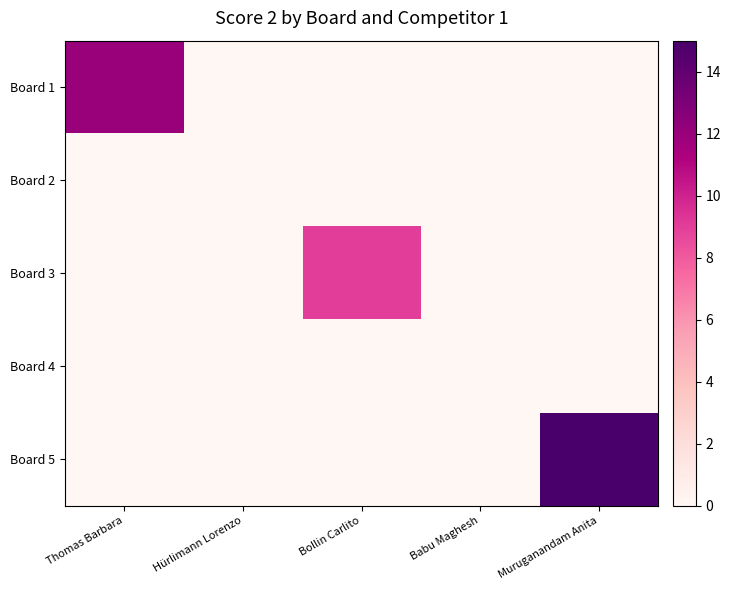

Reading left to right, transcribe all the data shown in this chart.

Board 1: Thomas Barbara=12	Hürlimann Lorenzo=0	Bollin Carlito=0	Babu Maghesh=0	Muruganandam Anita=0
Board 2: Thomas Barbara=0	Hürlimann Lorenzo=0	Bollin Carlito=0	Babu Maghesh=0	Muruganandam Anita=0
Board 3: Thomas Barbara=0	Hürlimann Lorenzo=0	Bollin Carlito=9	Babu Maghesh=0	Muruganandam Anita=0
Board 4: Thomas Barbara=0	Hürlimann Lorenzo=0	Bollin Carlito=0	Babu Maghesh=0	Muruganandam Anita=0
Board 5: Thomas Barbara=0	Hürlimann Lorenzo=0	Bollin Carlito=0	Babu Maghesh=0	Muruganandam Anita=15